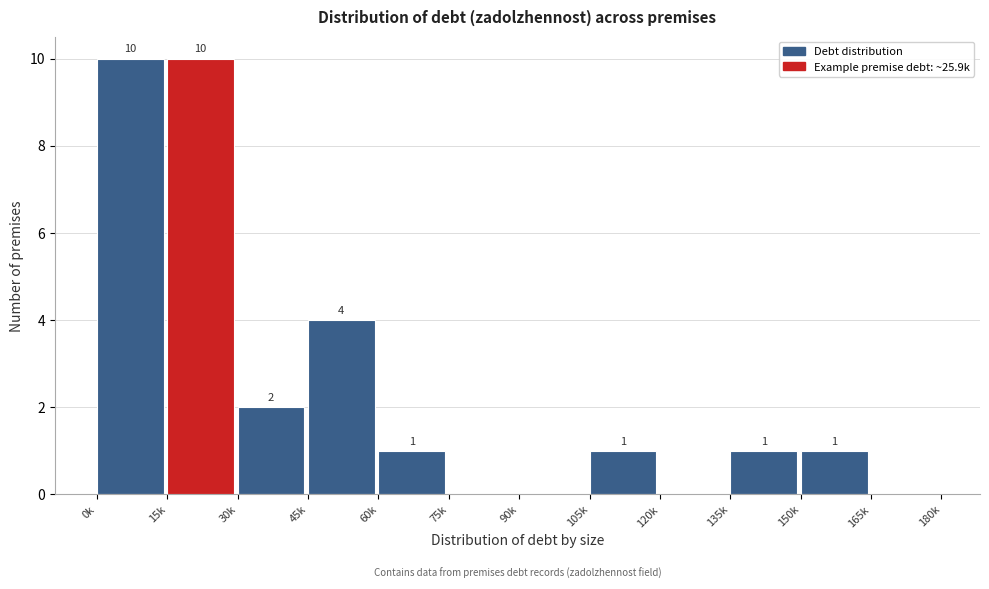

Reading left to right, what are all the values shown in this chart?

0k=10	15k=10	30k=2	45k=4	60k=1	75k=0	90k=0	105k=1	120k=0	135k=1	150k=1	165k=0